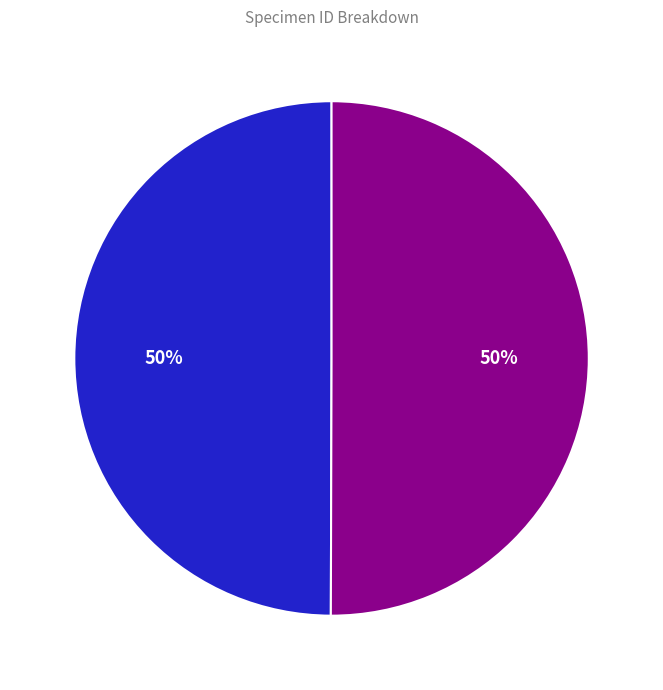

To the nearest percent, what percentage of the pie is Panorpa insolens?

50%